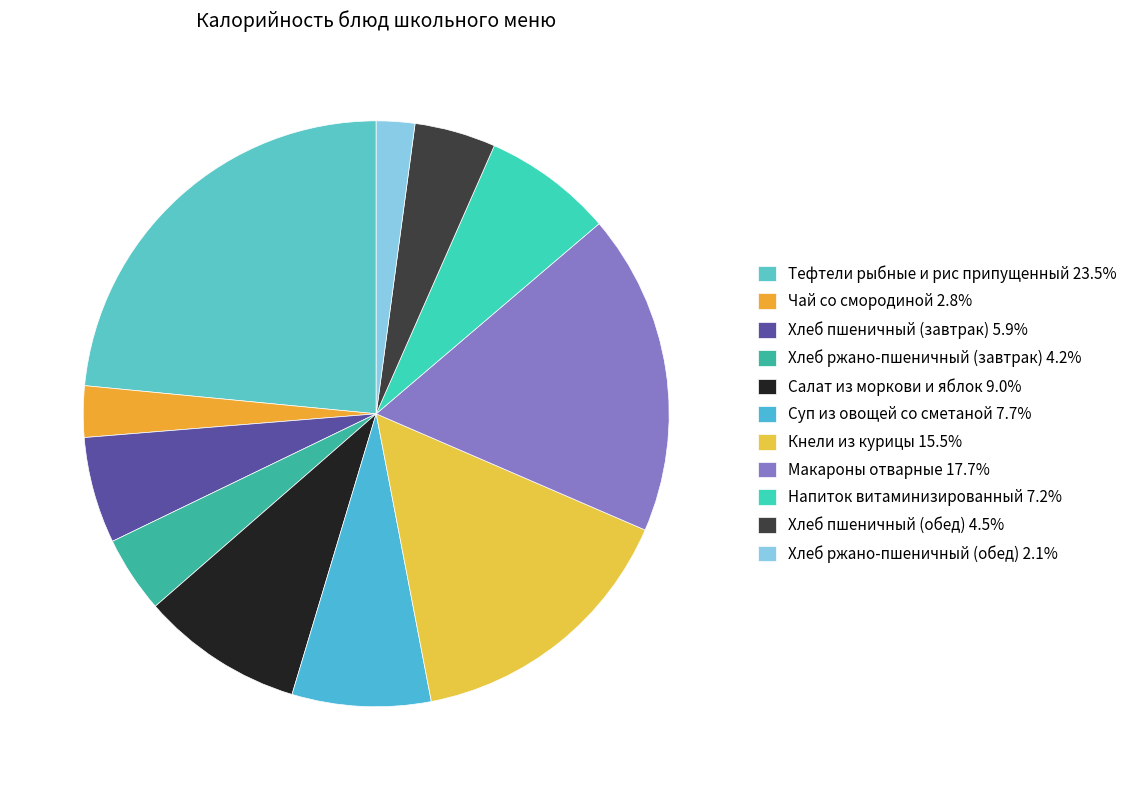

What is the total percentage of Чай со смородиной and Суп из овощей со сметаной?

10.5%